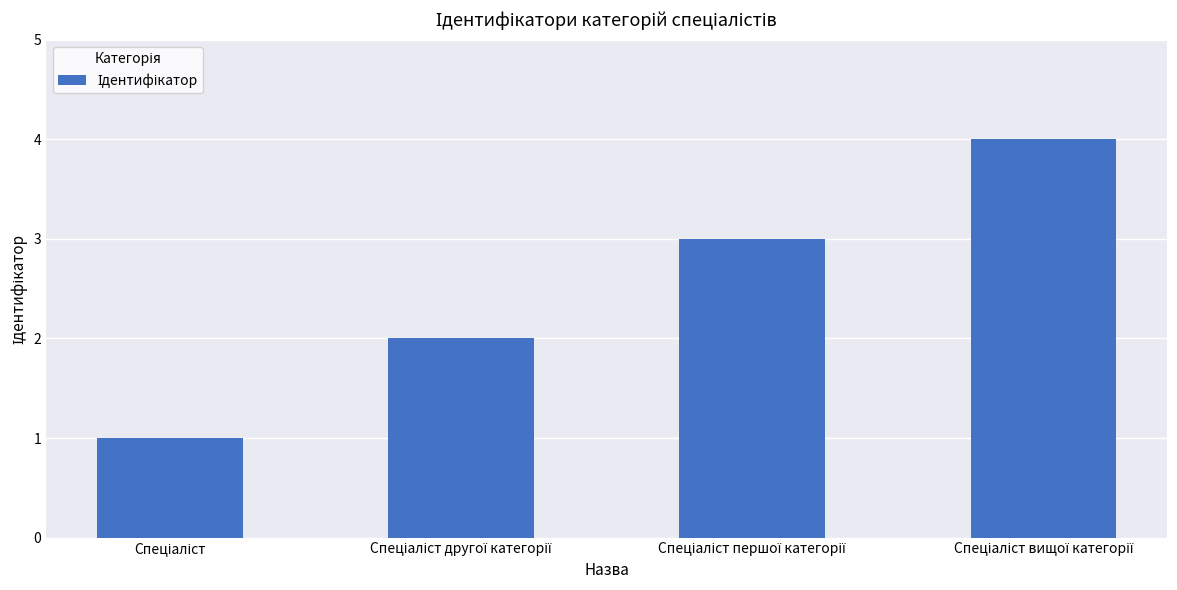

What is the difference between the maximum and minimum values?

3